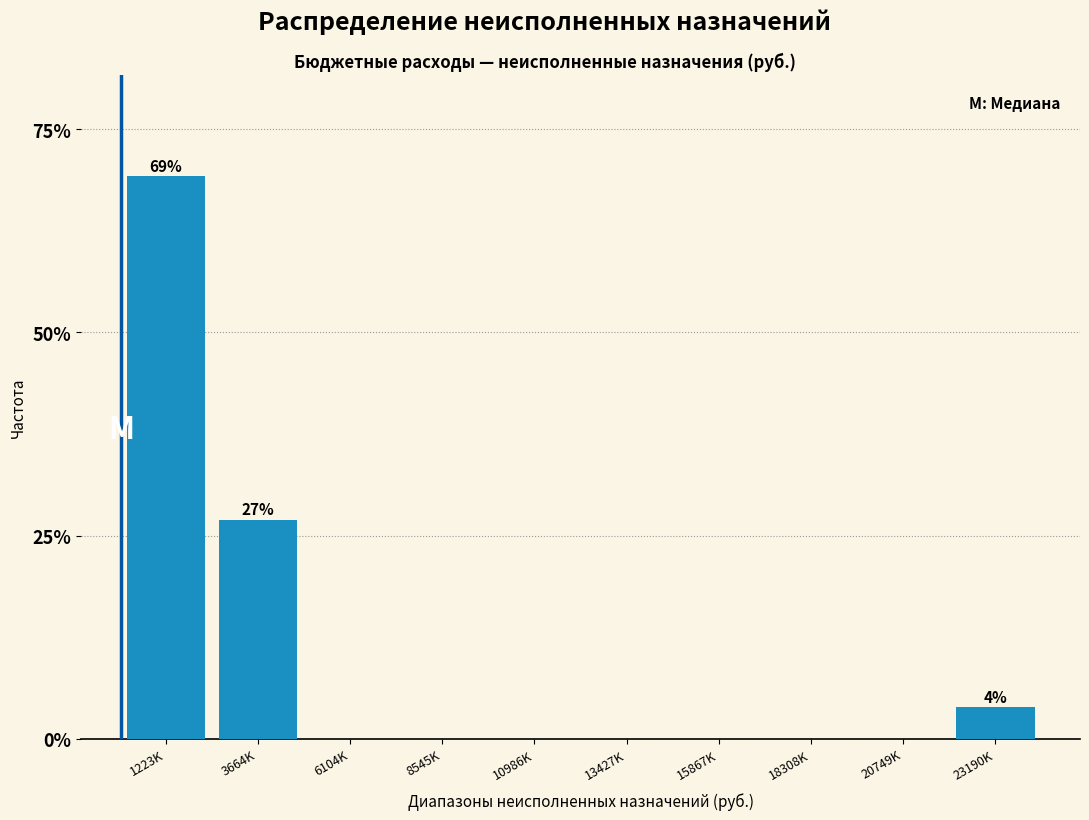

Reading left to right, list all the values displayed in this chart.

1223K=69.2	3664K=26.9	6104K=0.0	8545K=0.0	10986K=0.0	13427K=0.0	15867K=0.0	18308K=0.0	20749K=0.0	23190K=3.8